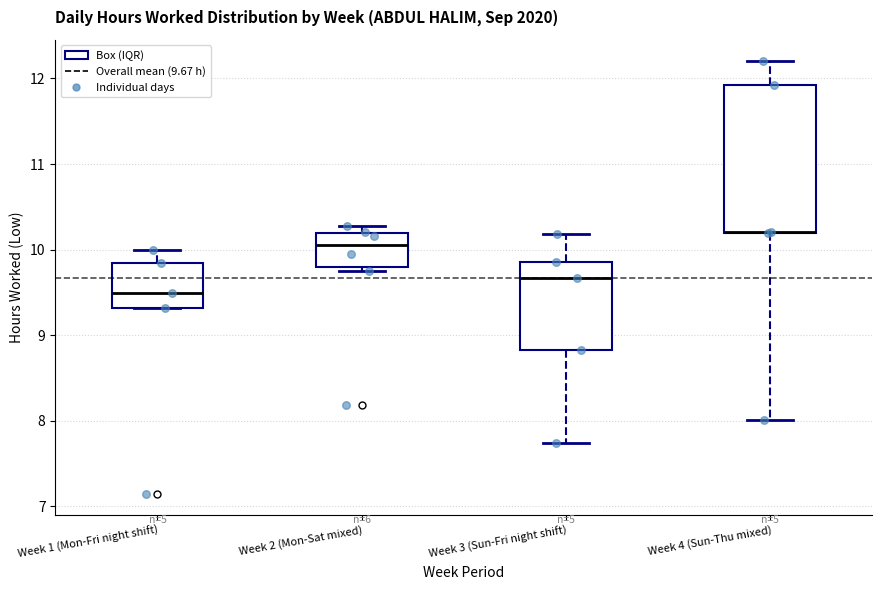

Reading left to right, transcribe this box plot: for each box, give where its median line is, the range the box spans, and where its two whiskers end, as read against the y-axis. The values are not printed on the chart, so give them approximately, as read against the axis.

Week 1 (Mon-Fri night shift): median 9.5, box 9.3 to 9.8, whiskers 9.3 to 10.0
Week 2 (Mon-Sat mixed): median 10.1, box 9.8 to 10.2, whiskers 9.8 (just below the box's lower edge) to 10.3
Week 3 (Sun-Fri night shift): median 9.7, box 8.8 to 9.9, whiskers 7.7 to 10.2
Week 4 (Sun-Thu mixed): median 10.2 (drawn on the box's lower edge), box 10.2 to 11.9, whiskers 8.0 to 12.2